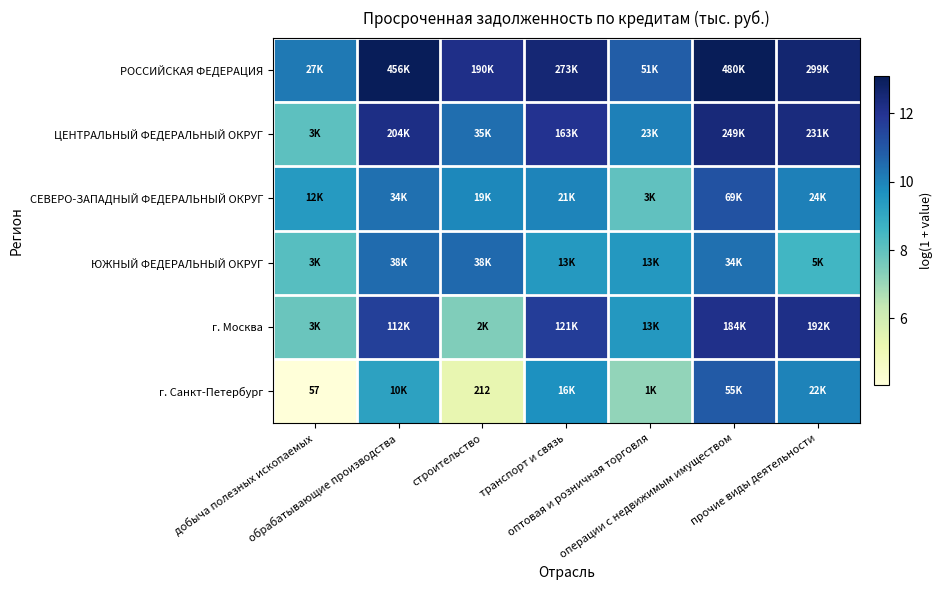

Which series has the widest spread of values?

г. Санкт-Петербург